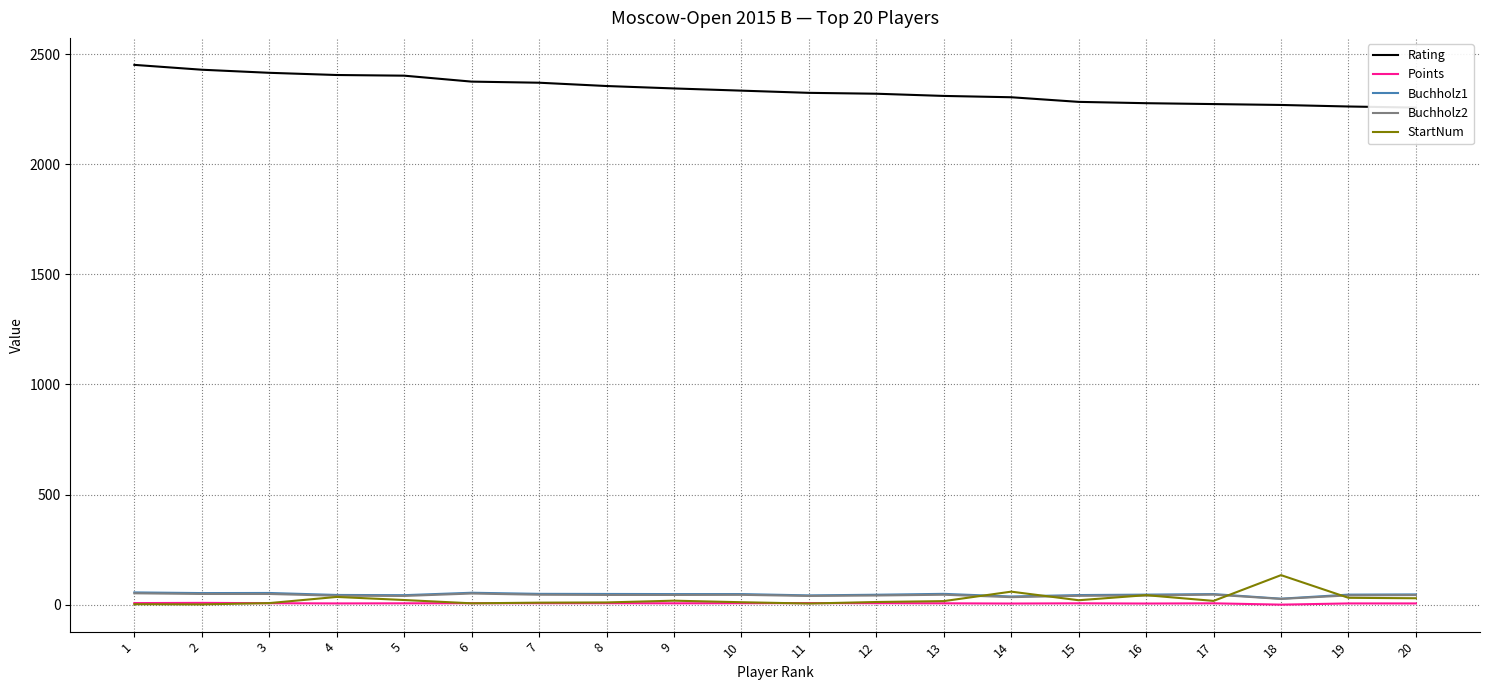

What is the sum of all Rating values?

46759.0